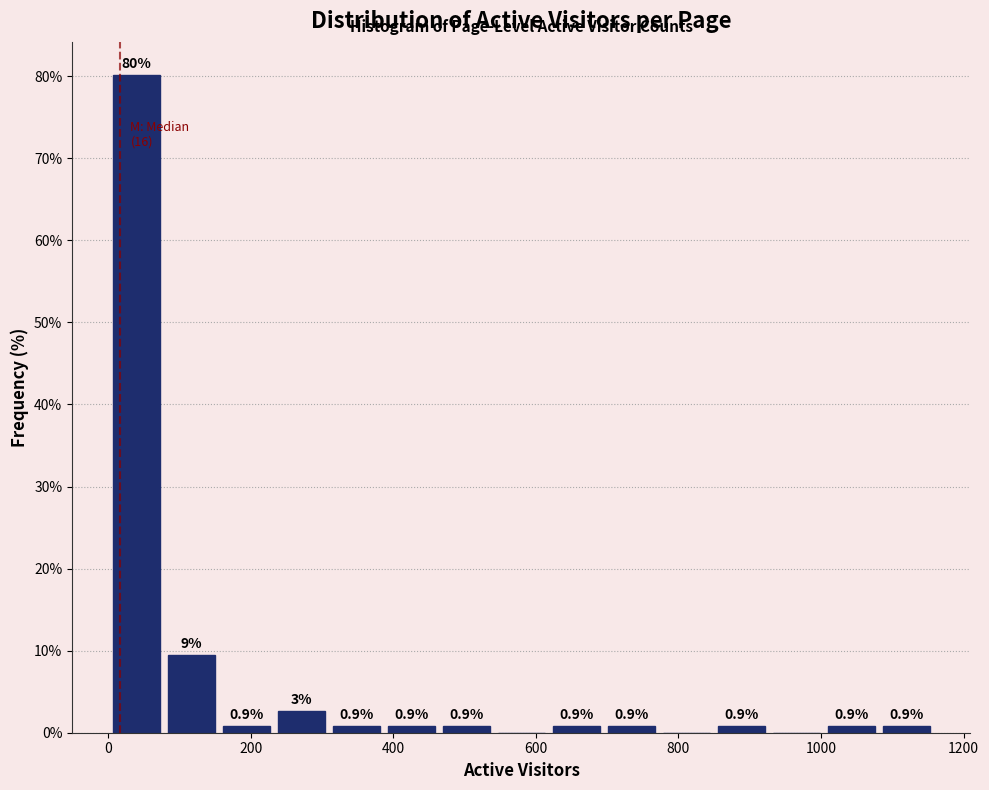

Read against the x-axis, roughly where is the centre of the tallest bar?

40